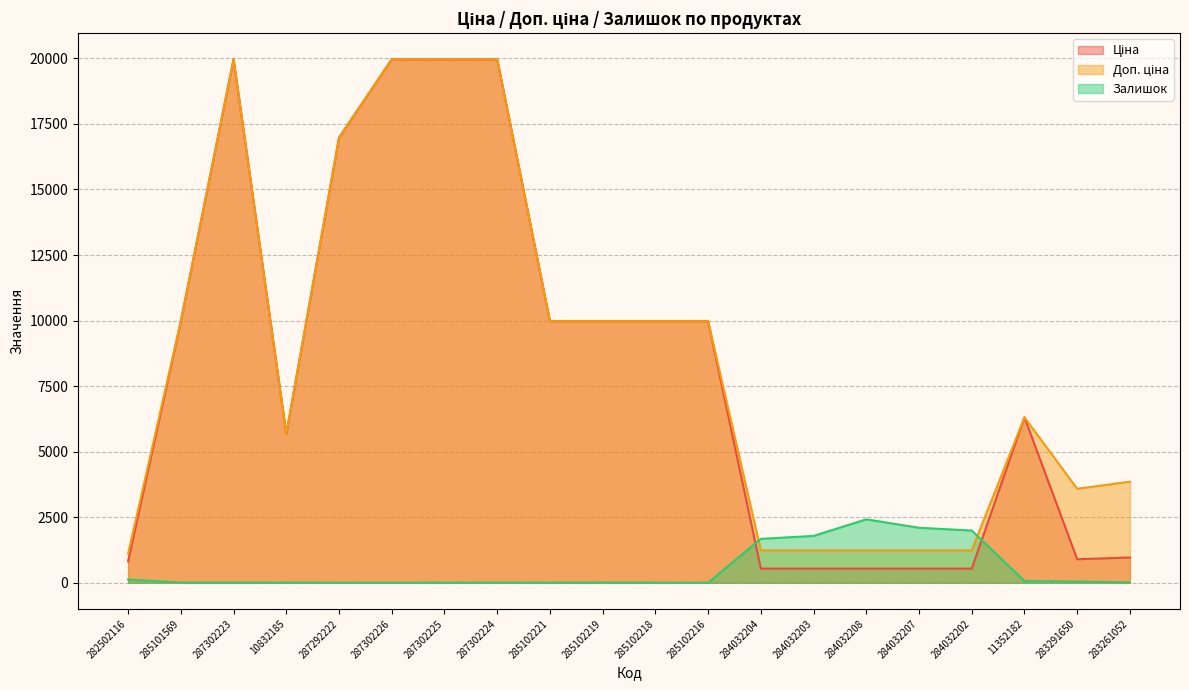

True or false: Ціна has more than 1 points higher than both neighbors.

True